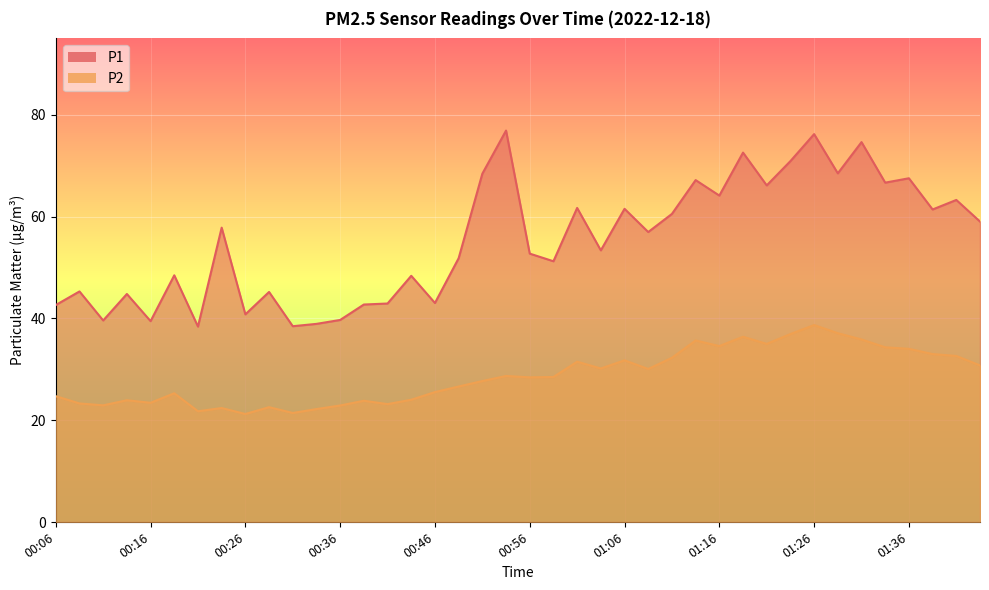

What is the label of the 26th point from the right?

00:41